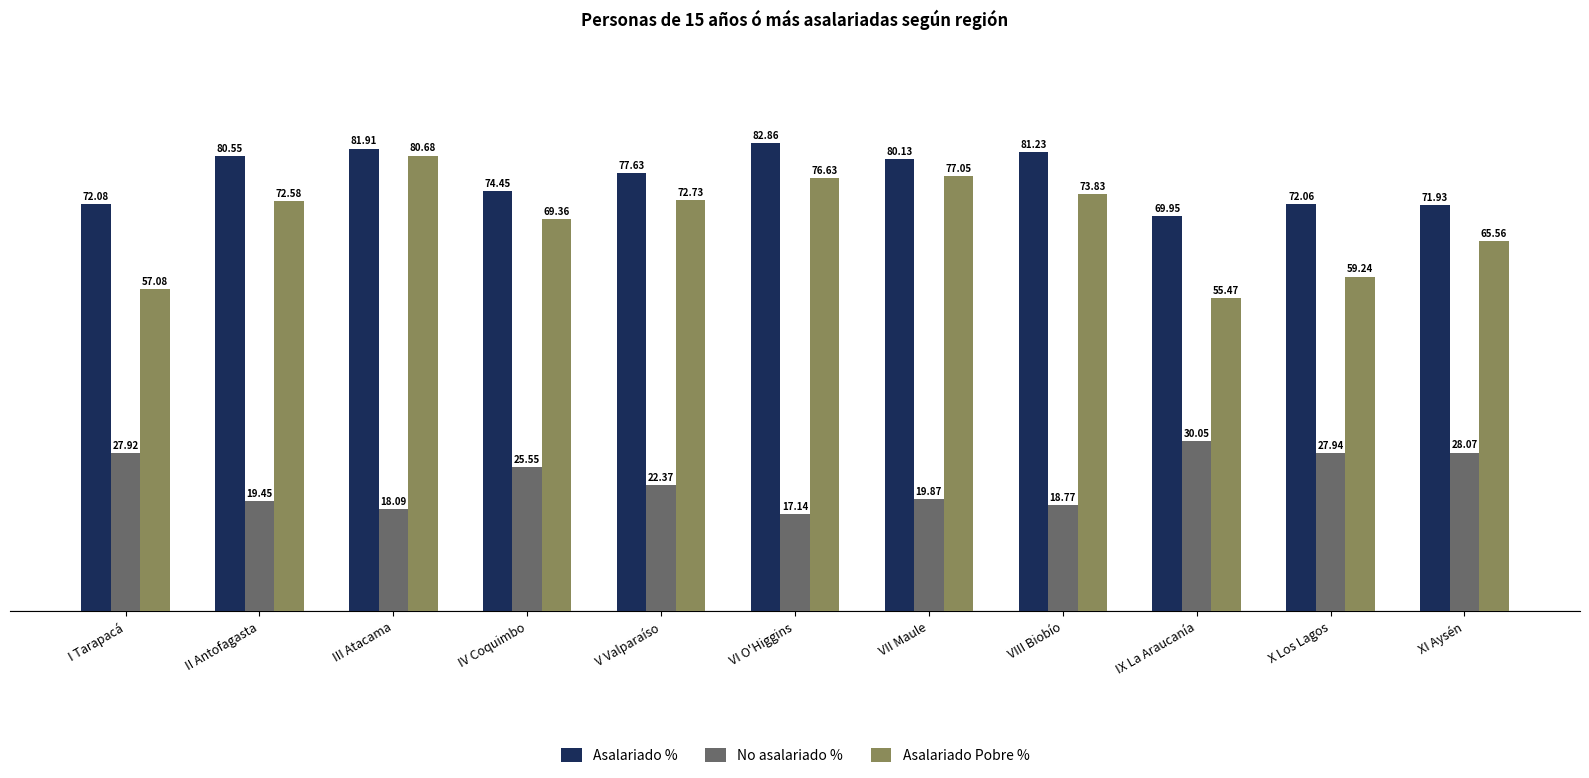

What is the label of the 8th bar from the left?

VIII Biobío